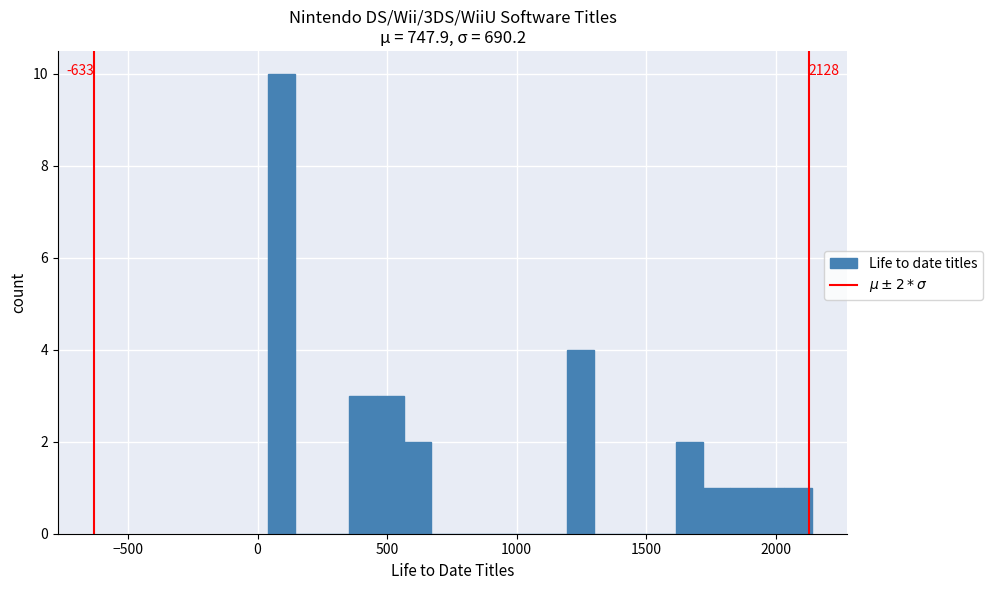

Read against the x-axis, roughly where is the centre of the tallest bar?

100